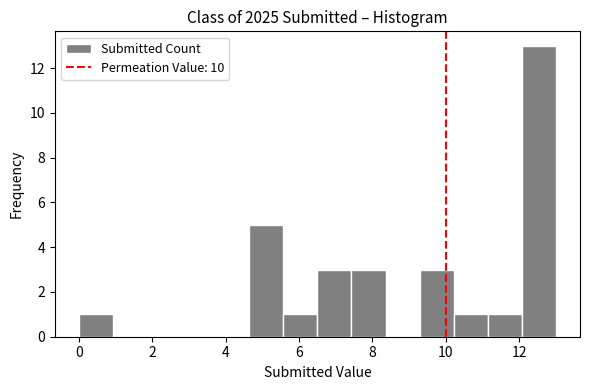

Over which range of the x-axis is the bar tallest?

12.0 to 13.0